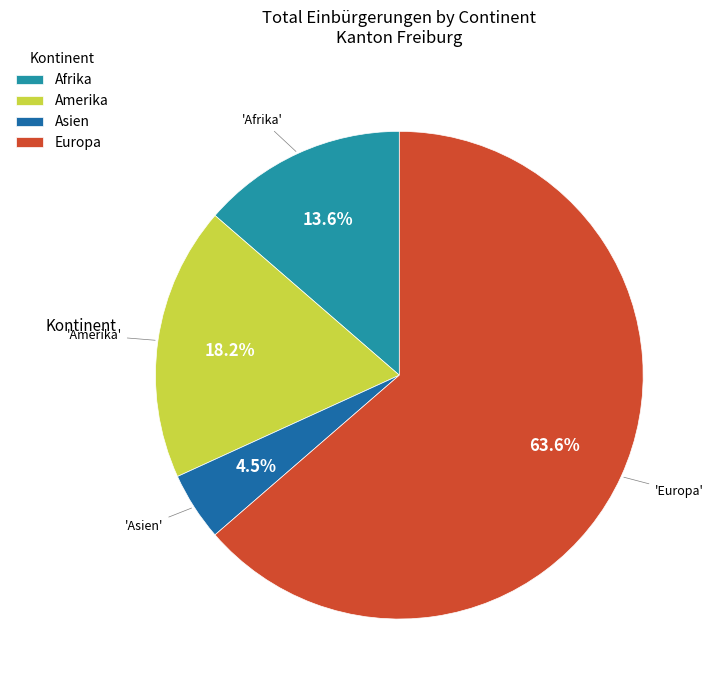

Which slice represents more than half of the pie?

Europa